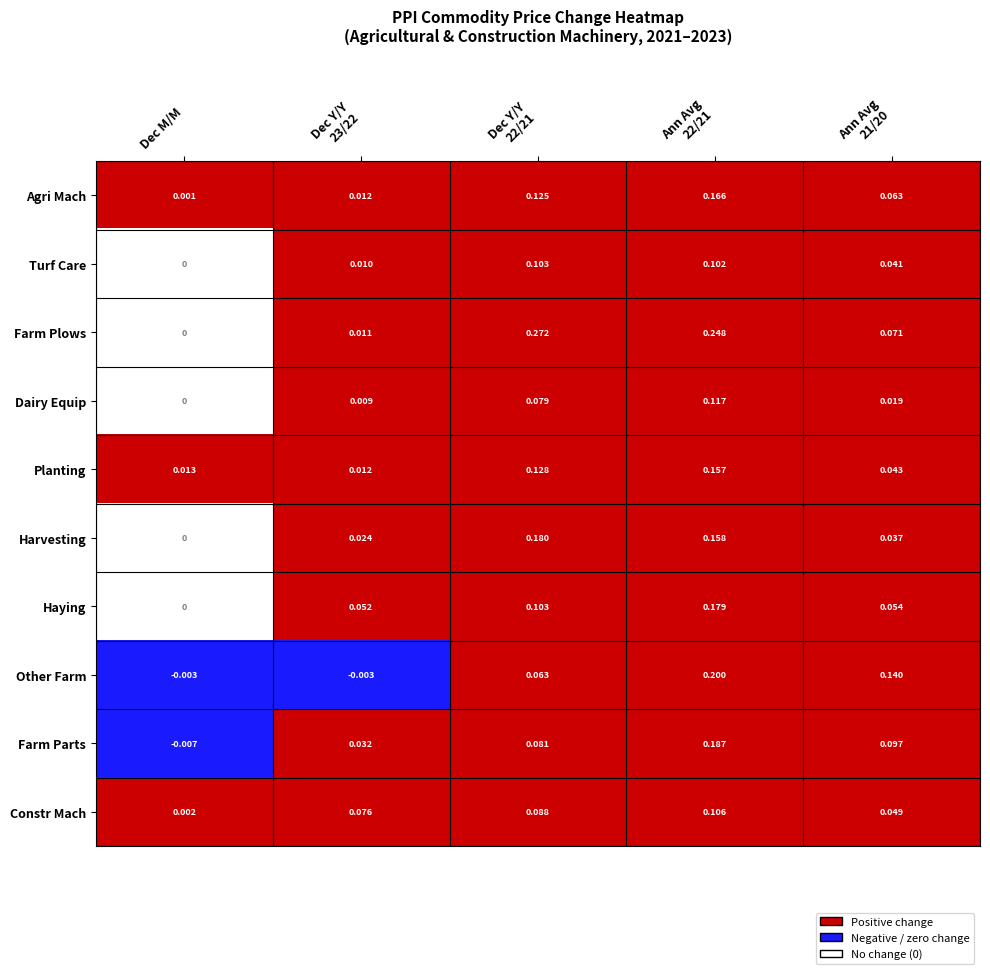

Which series has the widest spread of values?

Farm Plows